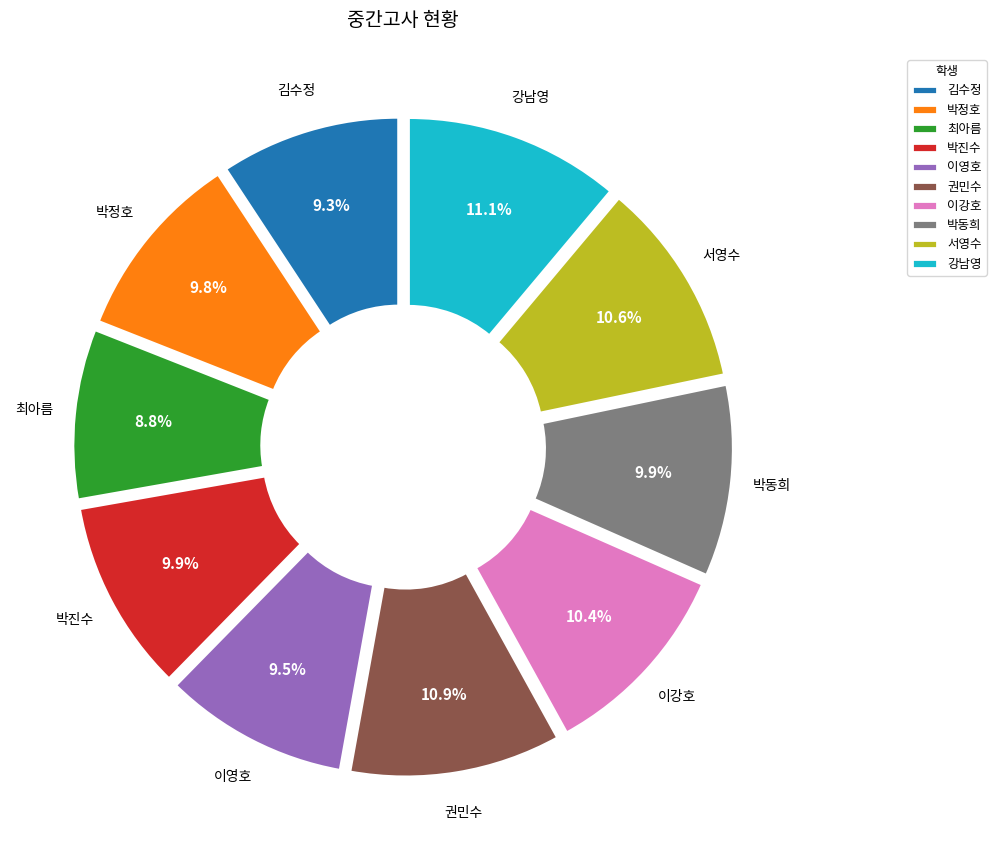

To the nearest percent, what portion does 강남영 represent?

11%